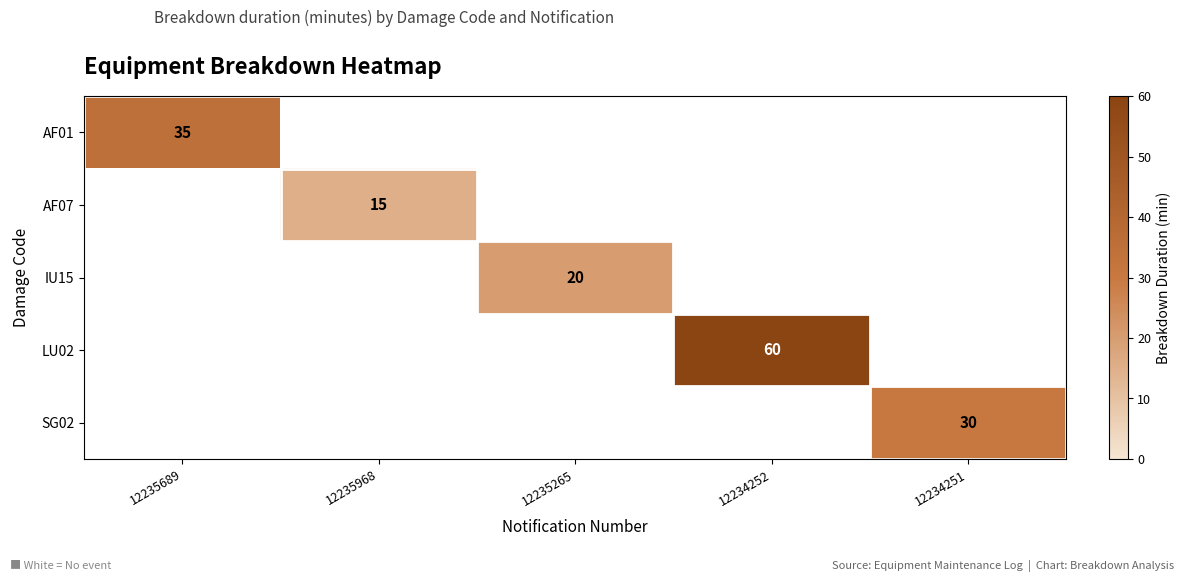

The SG02 series shows 43 at 12234251. True or false?

False